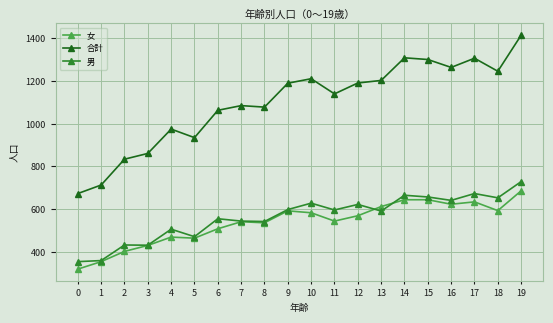

At which label does 合計 reach its peak?

19